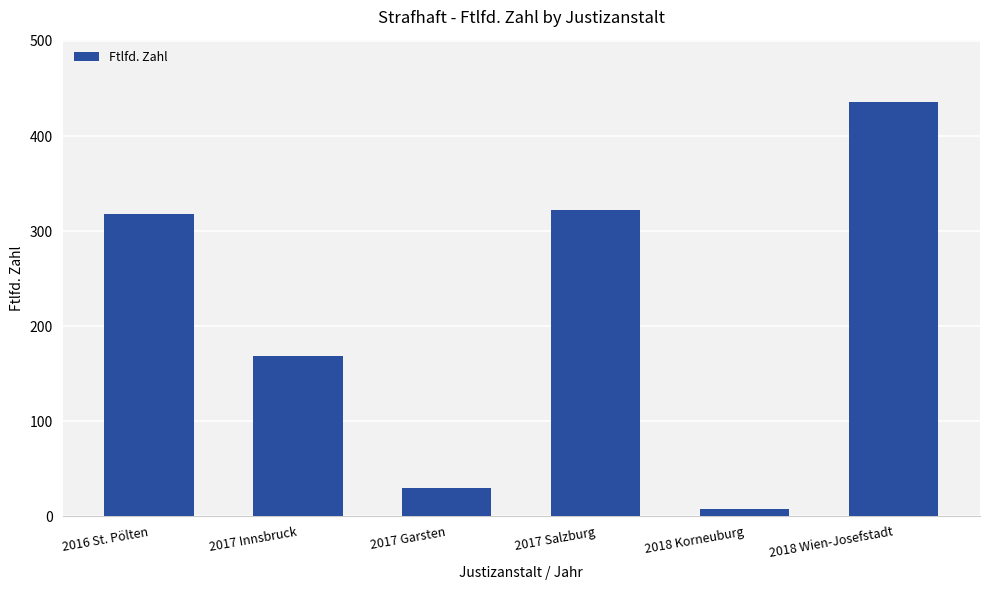

Where is the data nearest to the value 222?

2017 Innsbruck